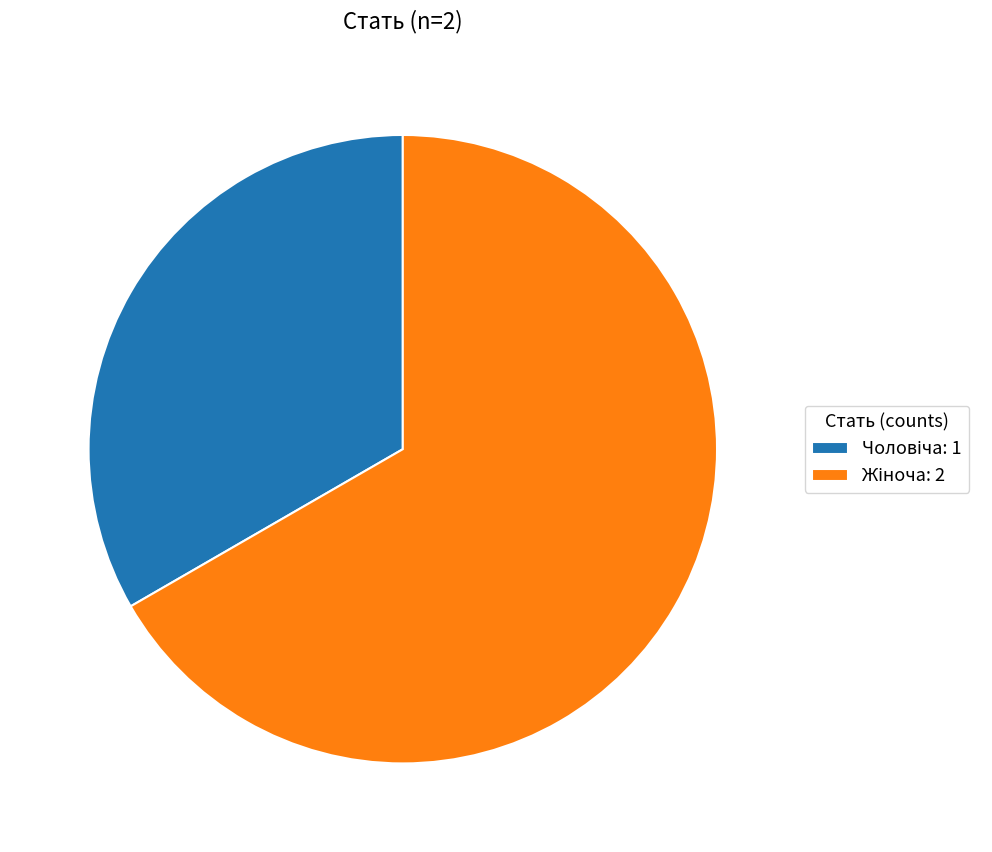

To the nearest percent, what is the combined percentage of Чоловіча and Жіноча?

100%